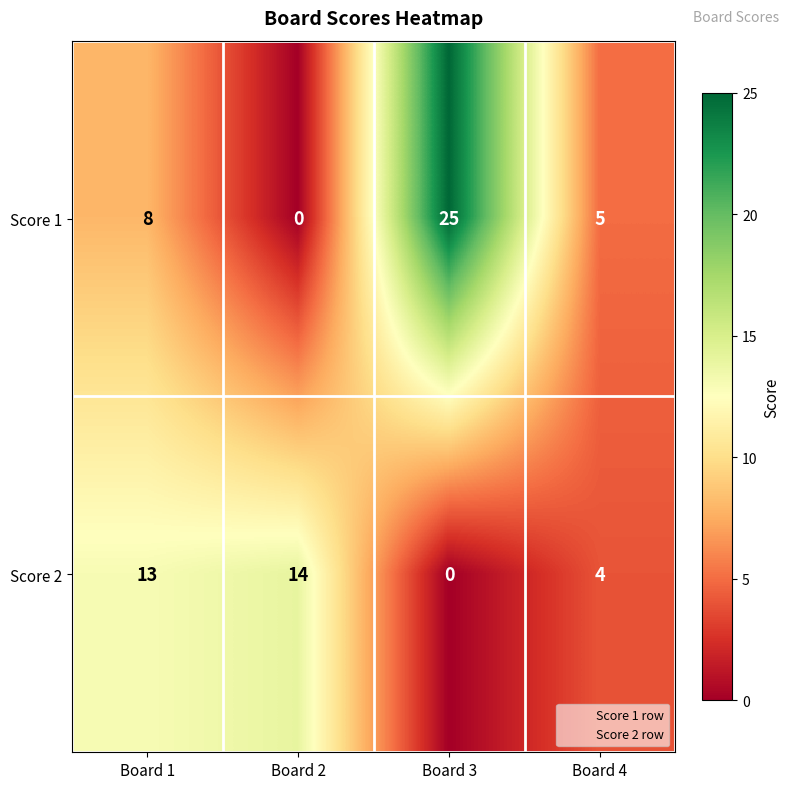

Count the number of data series in this chart.

2